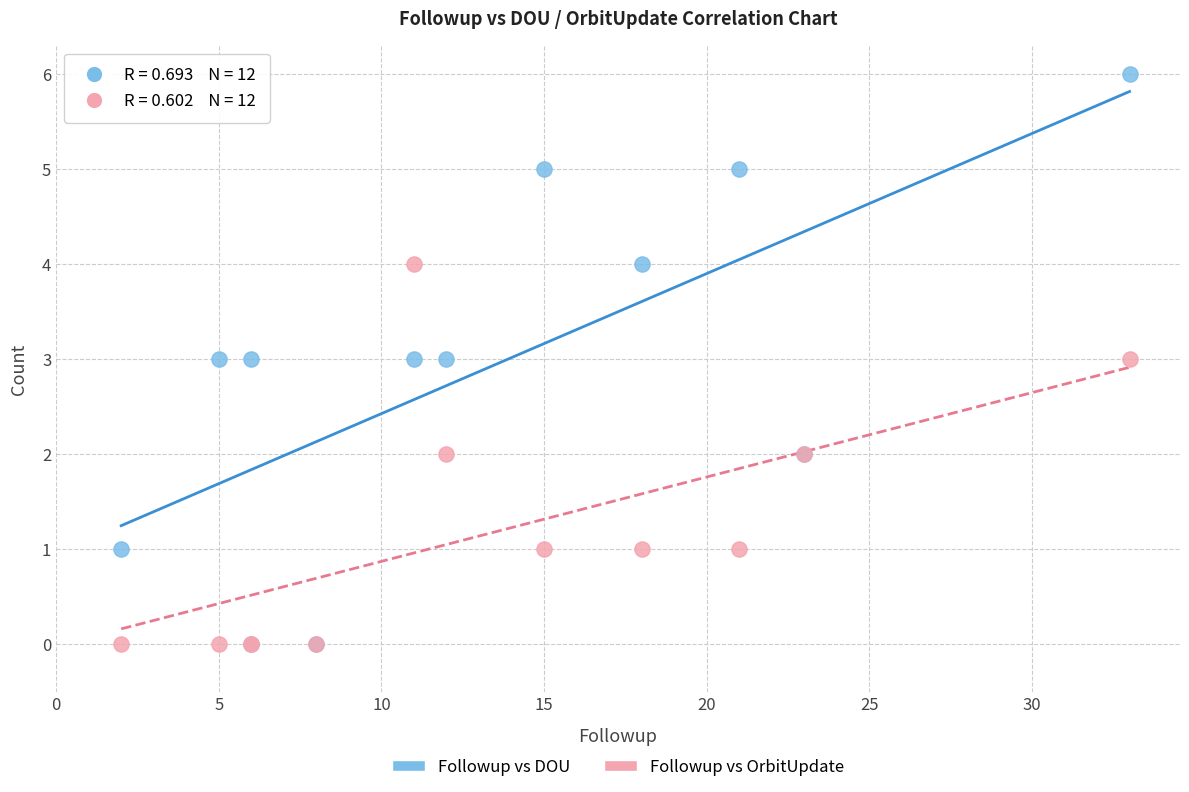

What are all the series names shown in the legend?

Followup vs DOU, Followup vs OrbitUpdate